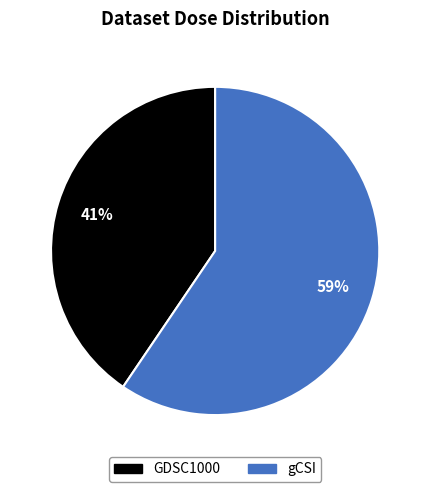

How many segments does this pie chart have?

2